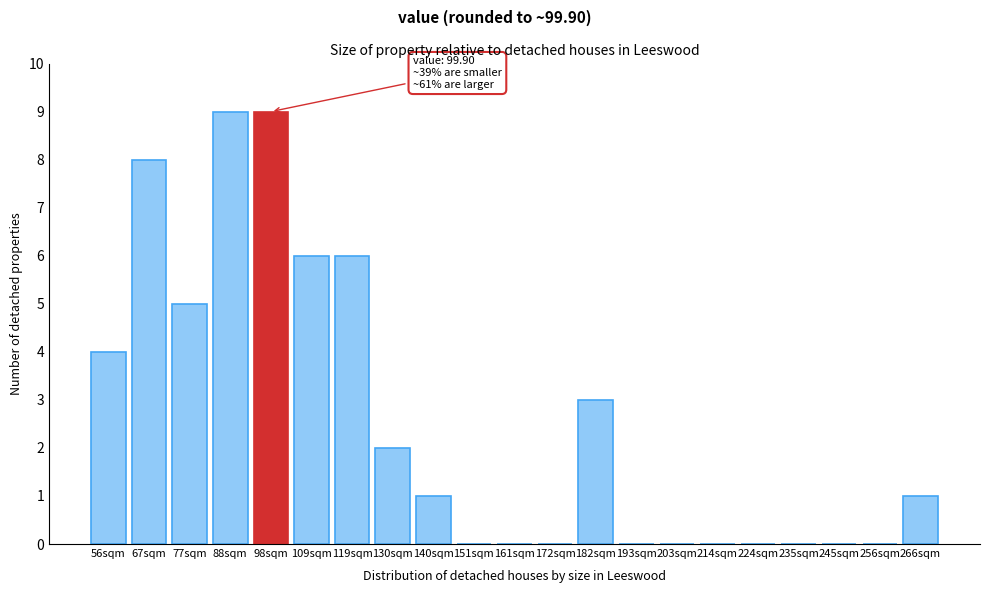

Reading right to left, extract all data points from this chart.

266sqm=1	256sqm=0	245sqm=0	235sqm=0	224sqm=0	214sqm=0	203sqm=0	193sqm=0	182sqm=3	172sqm=0	161sqm=0	151sqm=0	140sqm=1	130sqm=2	119sqm=6	109sqm=6	98sqm=9	88sqm=9	77sqm=5	67sqm=8	56sqm=4